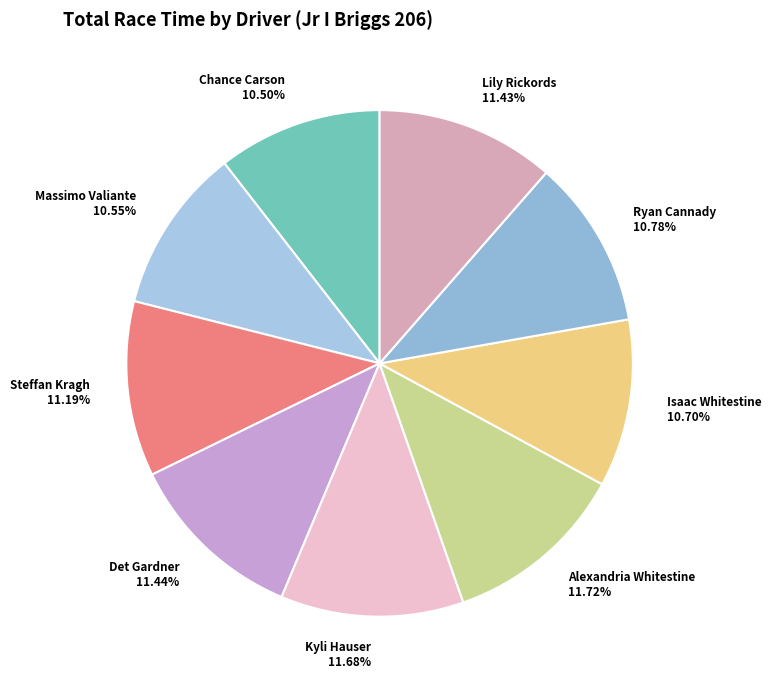

Which has a higher value, Det Gardner or Isaac Whitestine?

Det Gardner